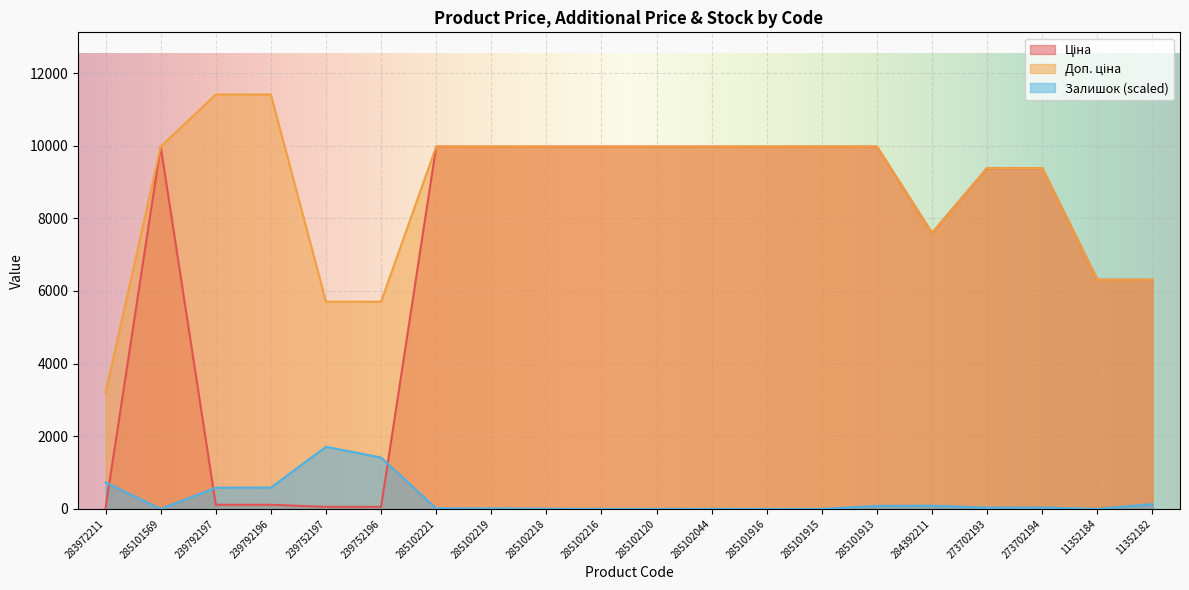

How many lines are shown in the chart?

3